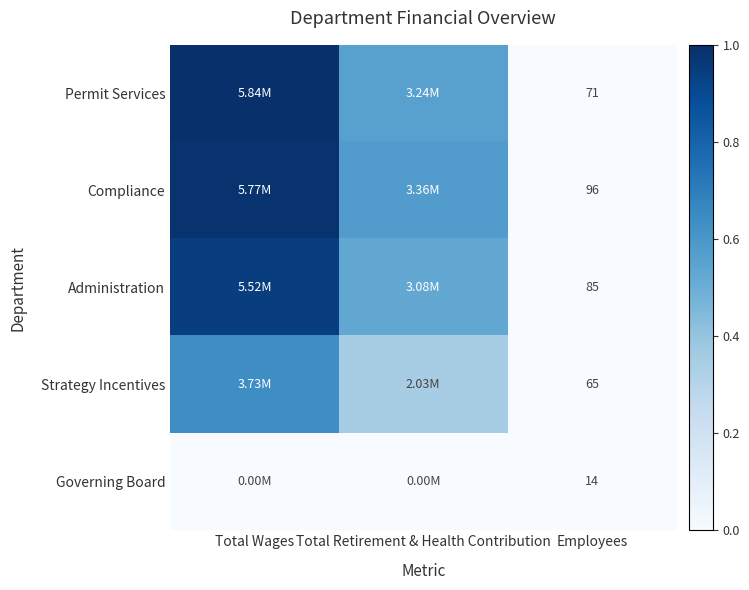

At Employees, list the series in order from smallest to largest.

Governing Board, Strategy Incentives, Permit Services, Administration, Compliance